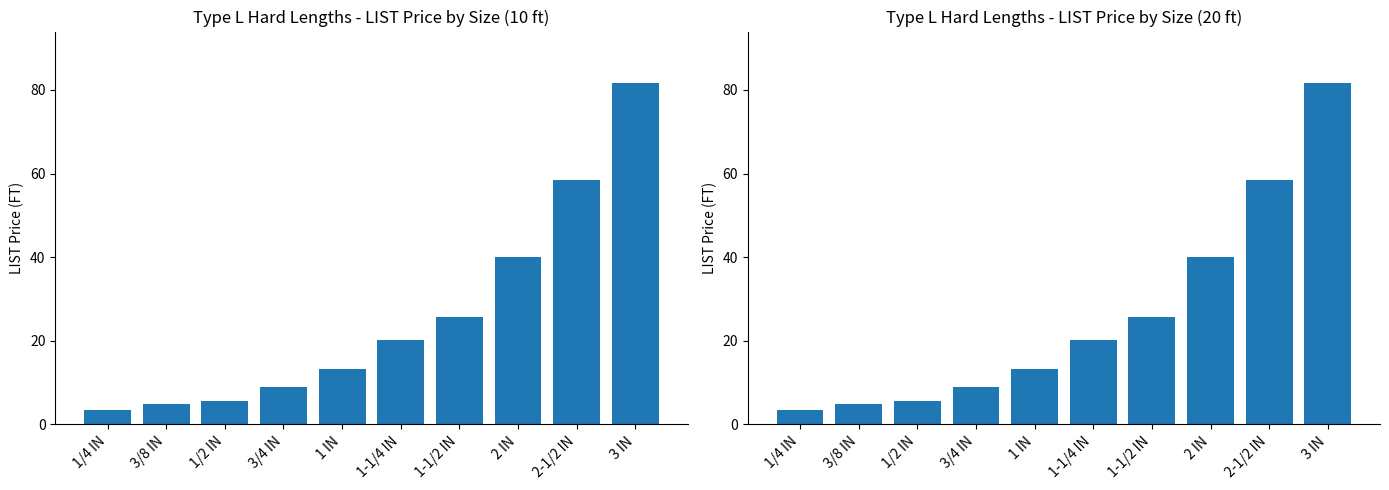

Which series has the widest spread of values?

LIST Price 10ft